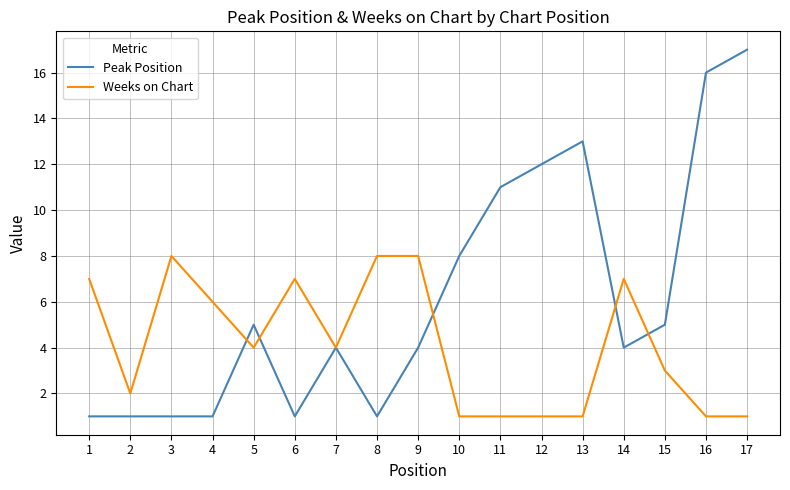

Which series has the largest total across all categories?

Peak Position